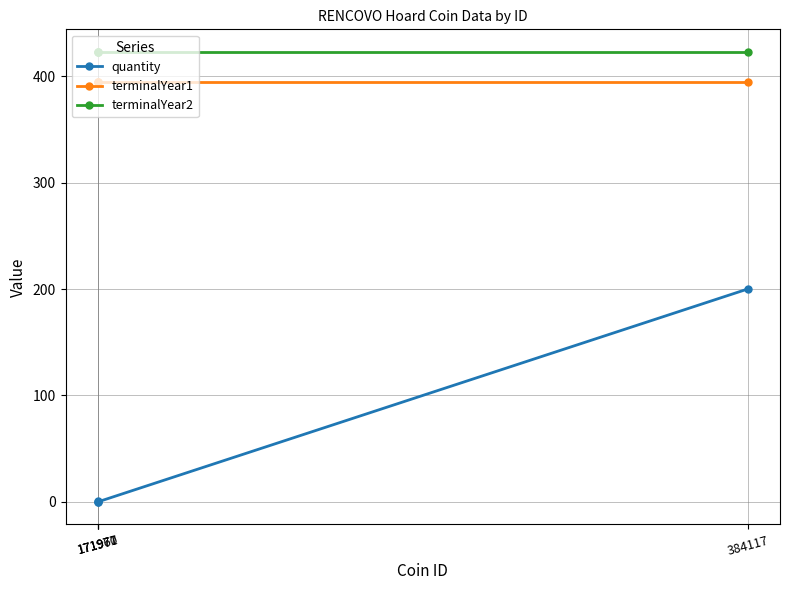

Read the terminalYear2 value at 171970.

423